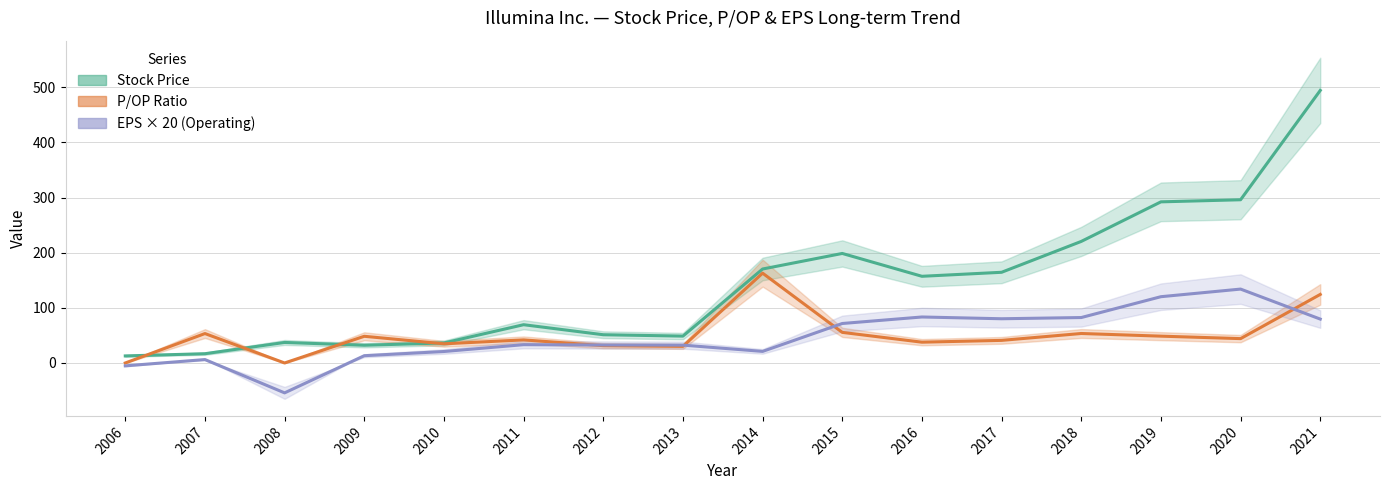

What is the sum of all Stock Price values?

2298.2